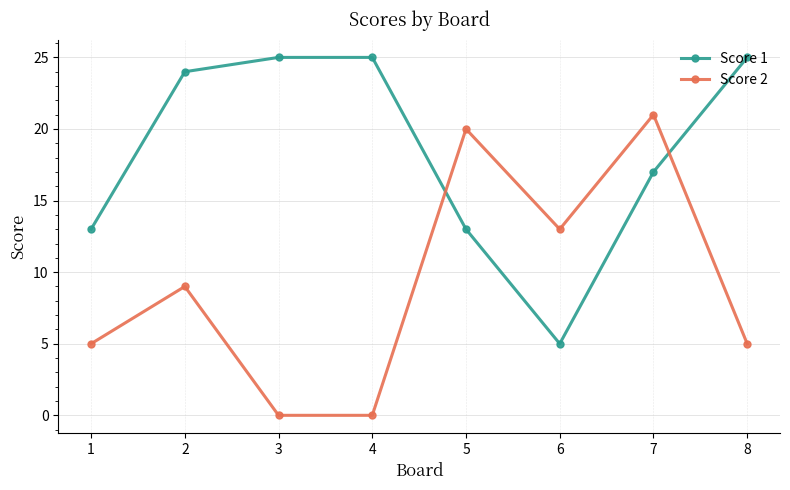

What are all the series names shown in the legend?

Score 1, Score 2